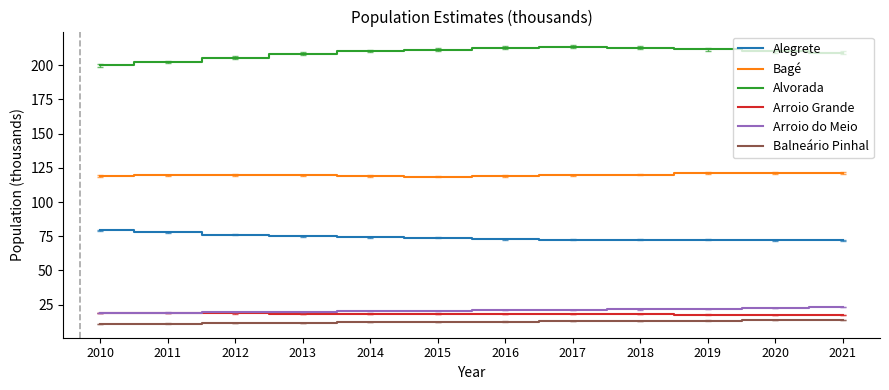

At how many categories does at least one series exceed 78?

12